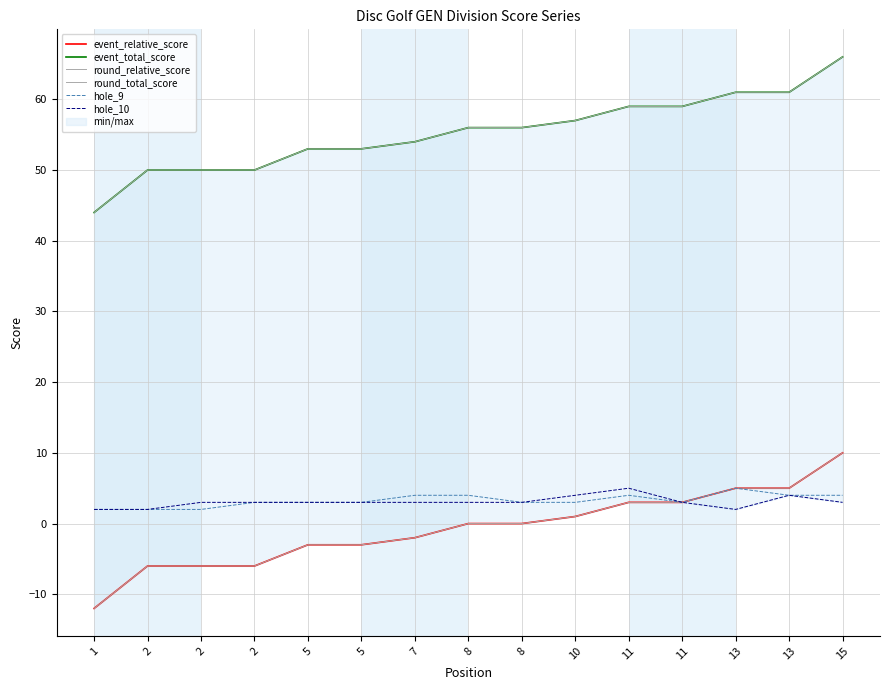

At which label does round_total_score first exceed 56?

10